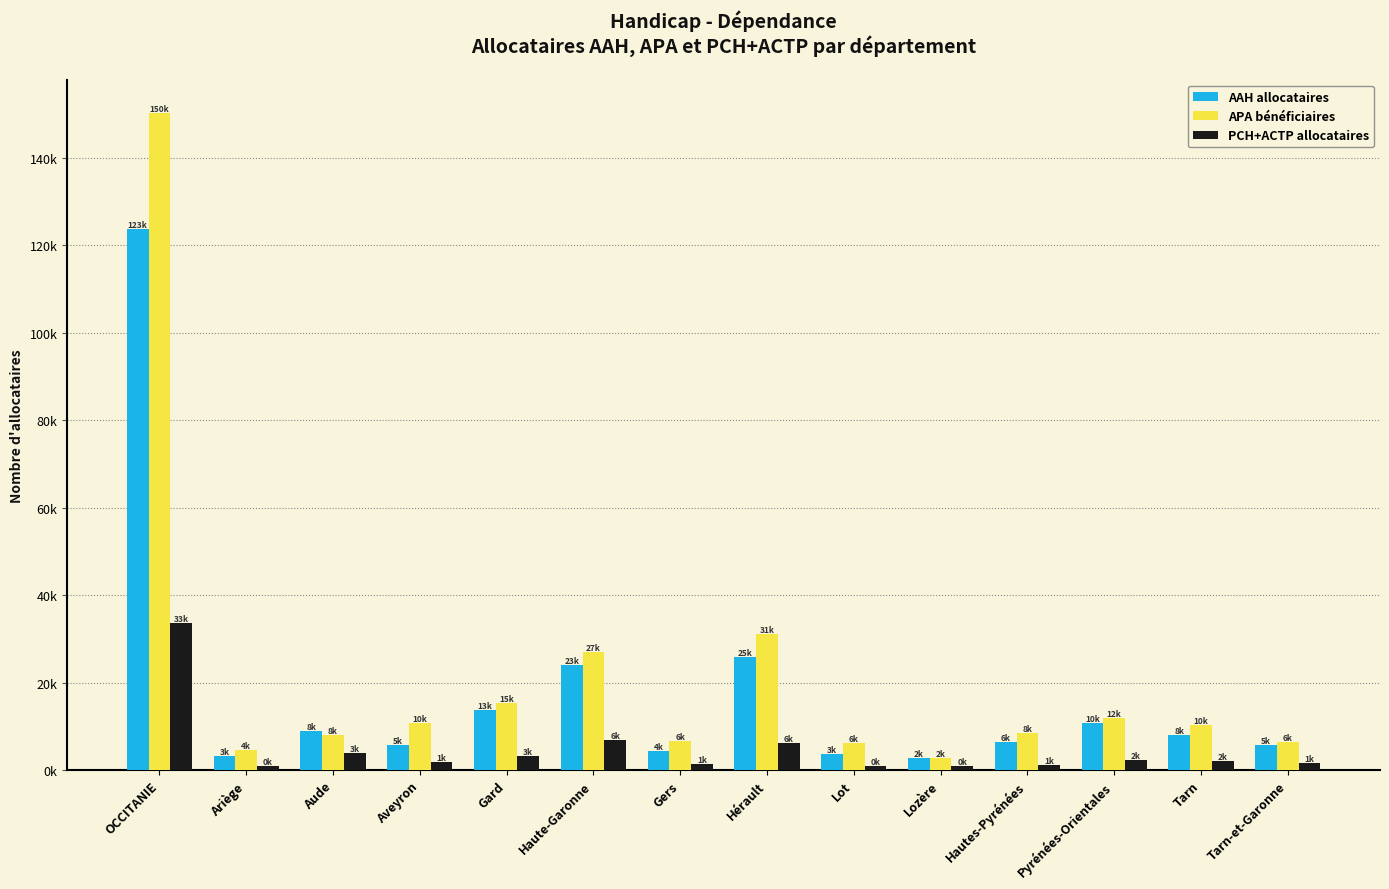

What are all the series names shown in the legend?

AAH allocataires, APA bénéficiaires, PCH+ACTP allocataires